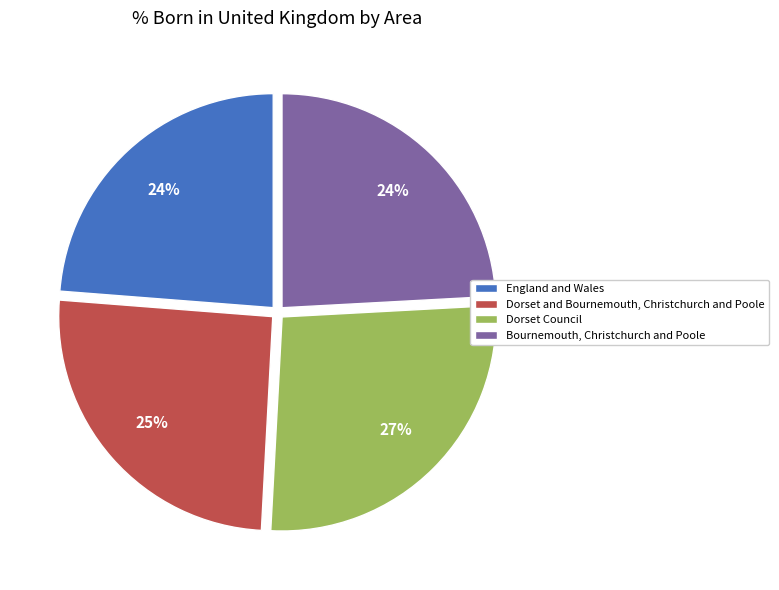

To the nearest percent, what percentage of the pie is England and Wales?

24%